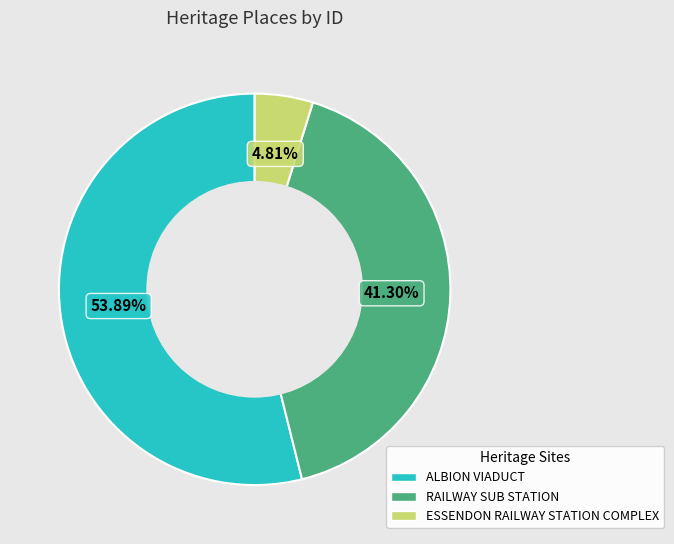

To the nearest percent, what is the average slice percentage?

33%